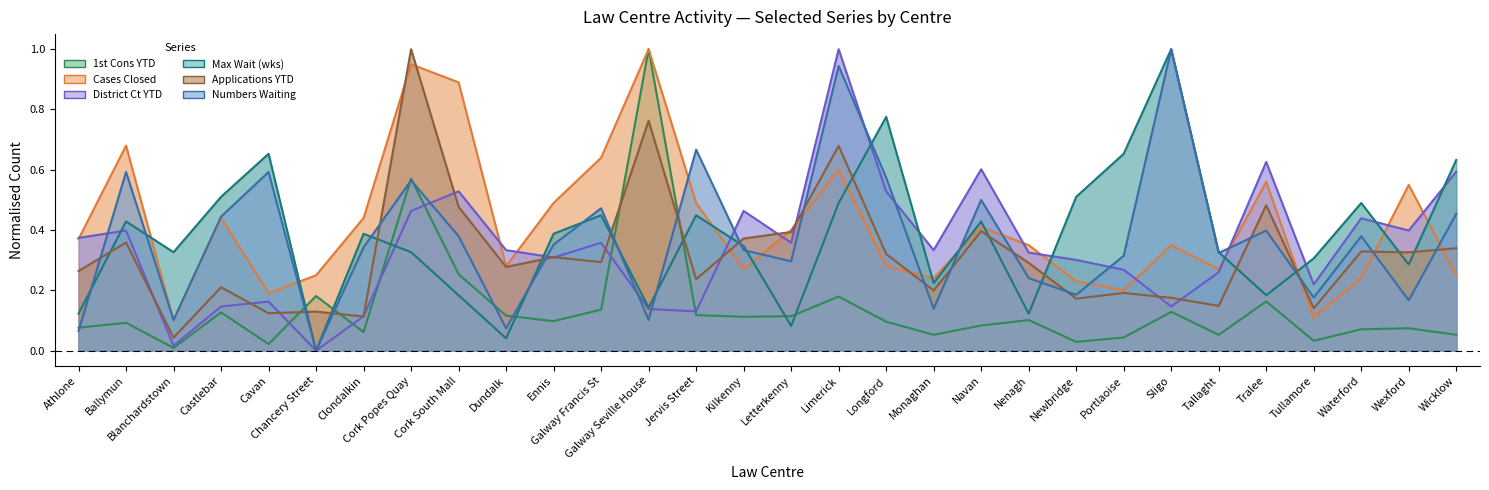

Count the number of data series in this chart.

6